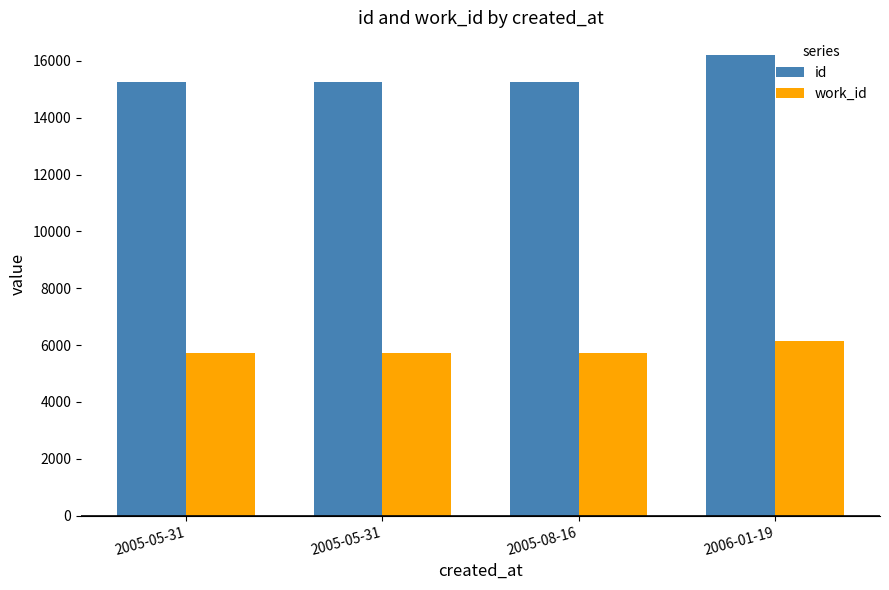

How many bars are there in total?

8